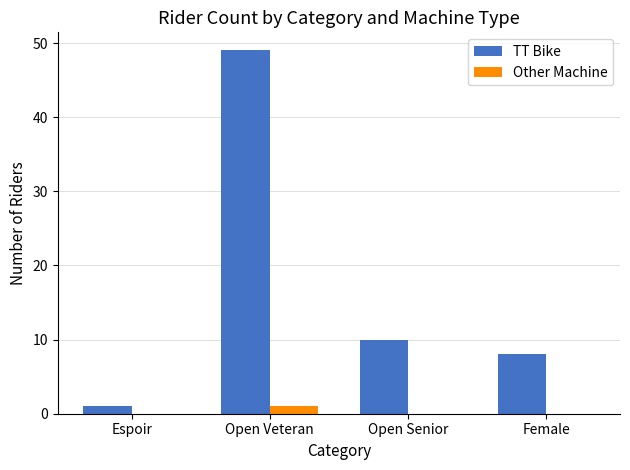

Is it true that TT Bike equals 1 at Espoir?

True